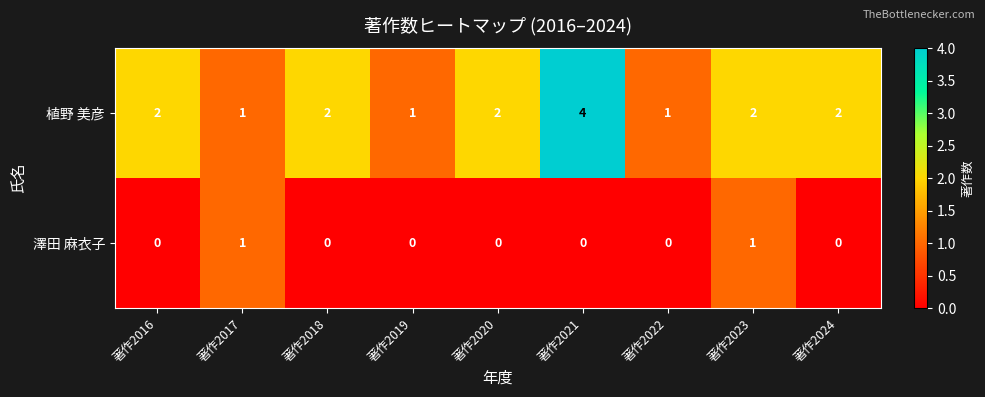

Which series has the widest spread of values?

植野 美彦